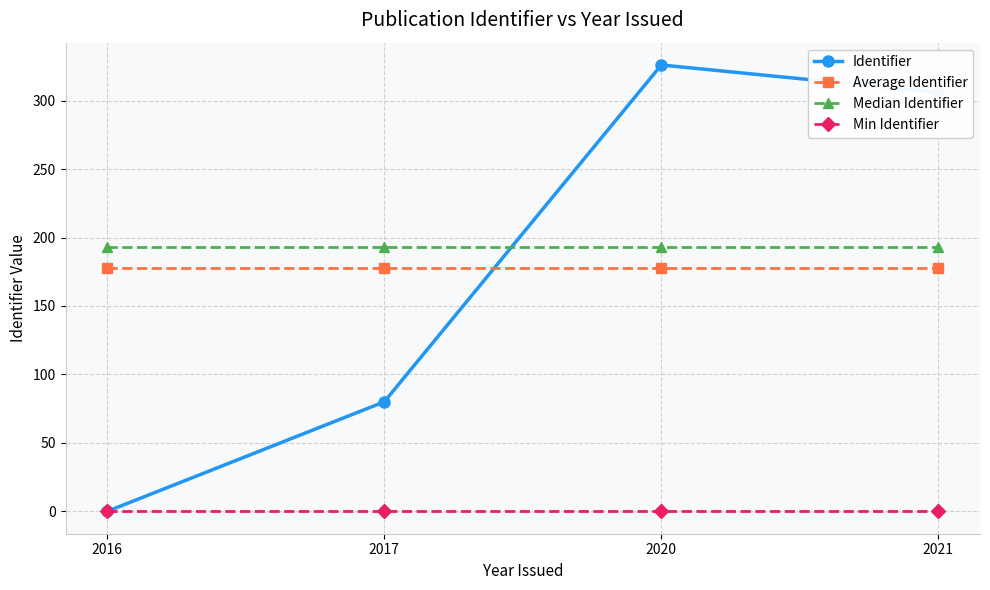

What is the total value across all series at 2020?

697